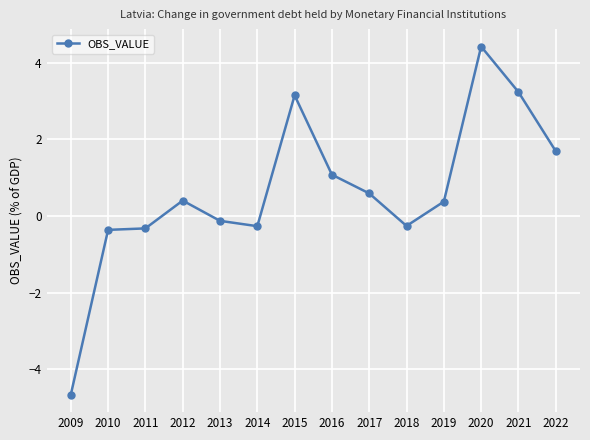

What is the smallest value displayed?

-4.7